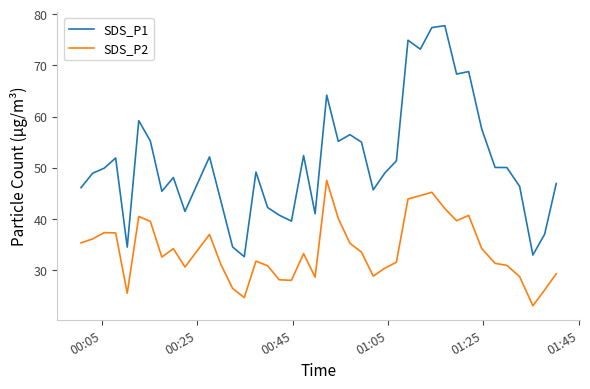

What is the greatest value displayed?

77.8